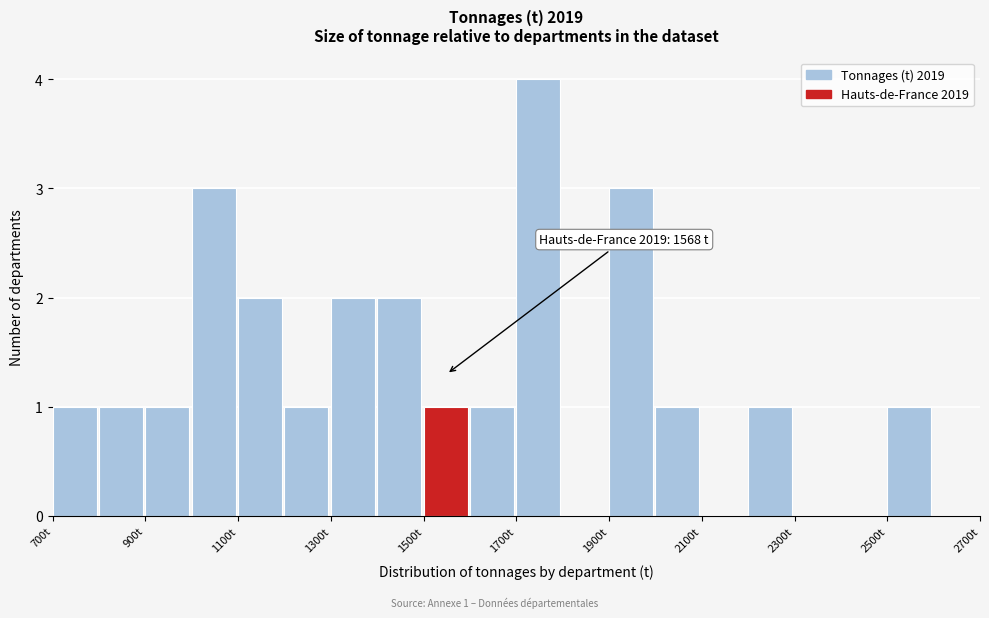

Over which range of the x-axis is the bar tallest?

1700 to 1800